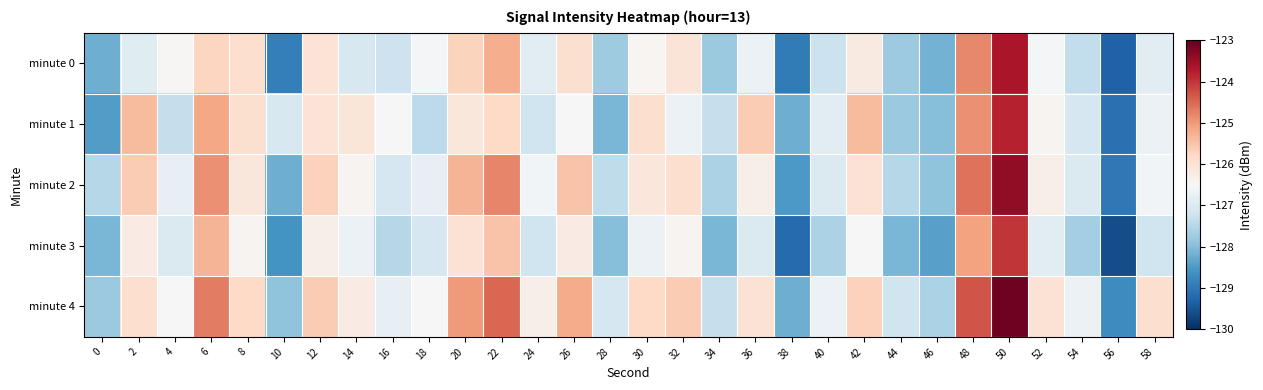

What is the difference between the highest and lowest values at 2?

1.6